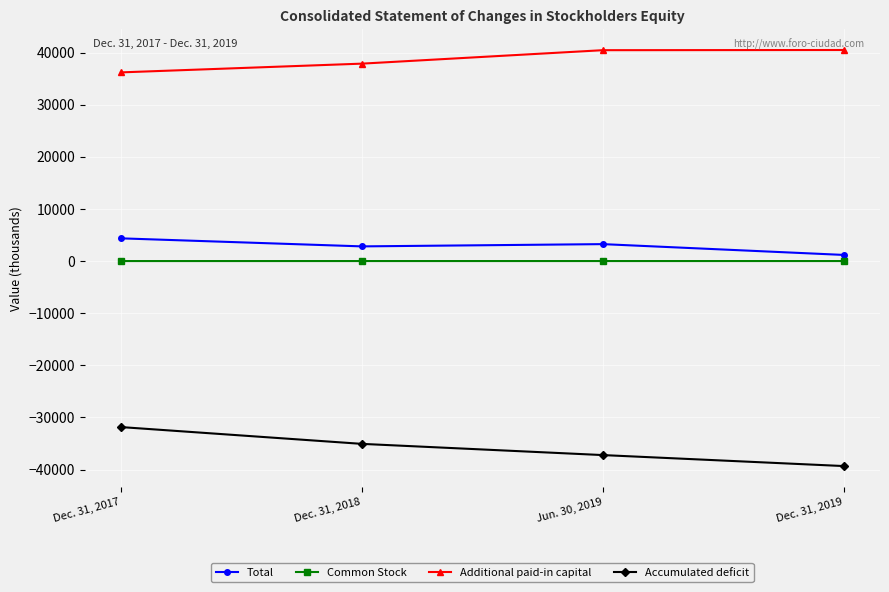

Which label corresponds to the smallest value in the chart?

Dec. 31, 2019